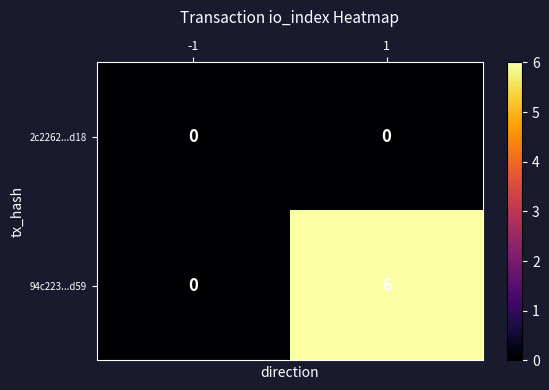

Reading left to right, transcribe all the data shown in this chart.

2c2262...d18: -1=0	1=0
94c223...d59: -1=0	1=6